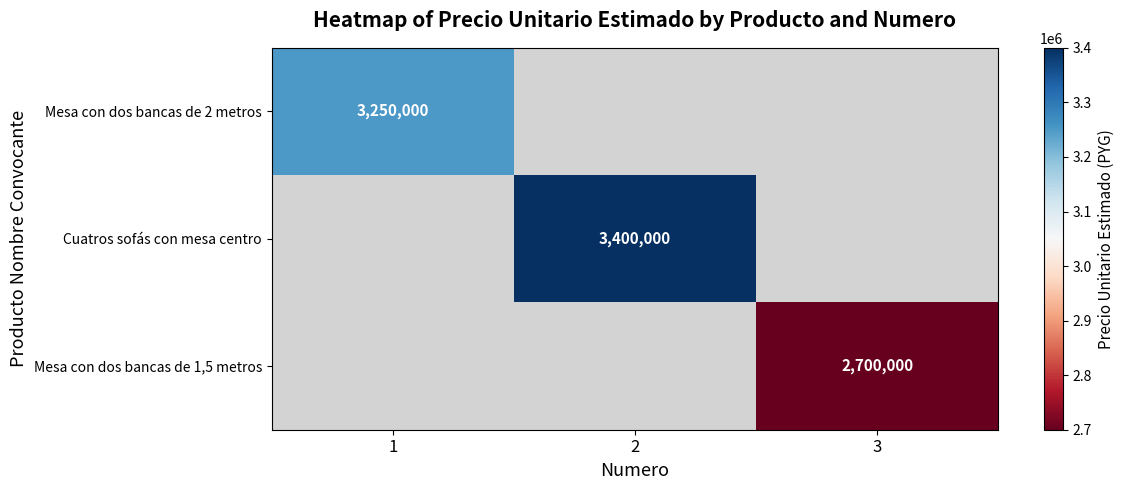

What is the approximate value of Mesa con dos bancas de 2 metros at 1?

3250000.0